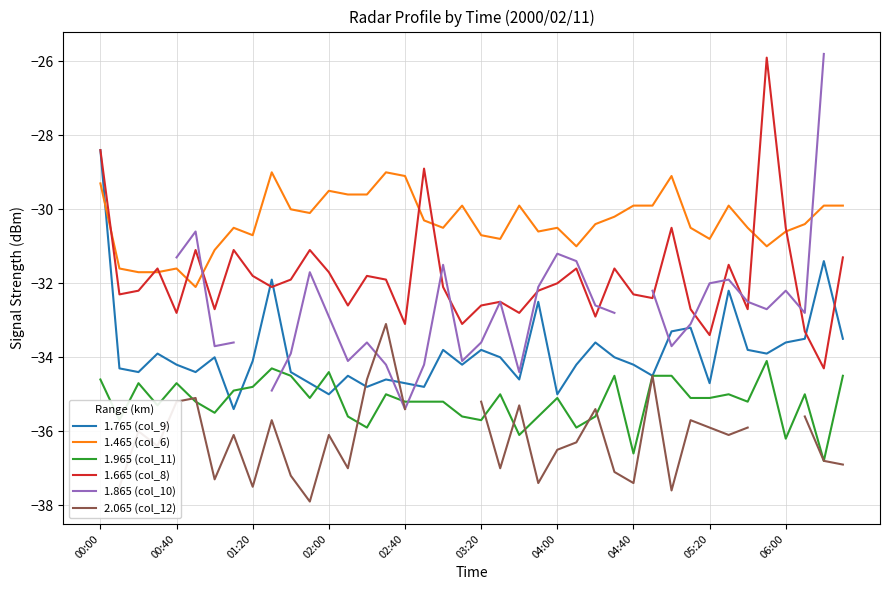

True or false: 1.465 (col_6) and 1.965 (col_11) intersect in this chart.

False